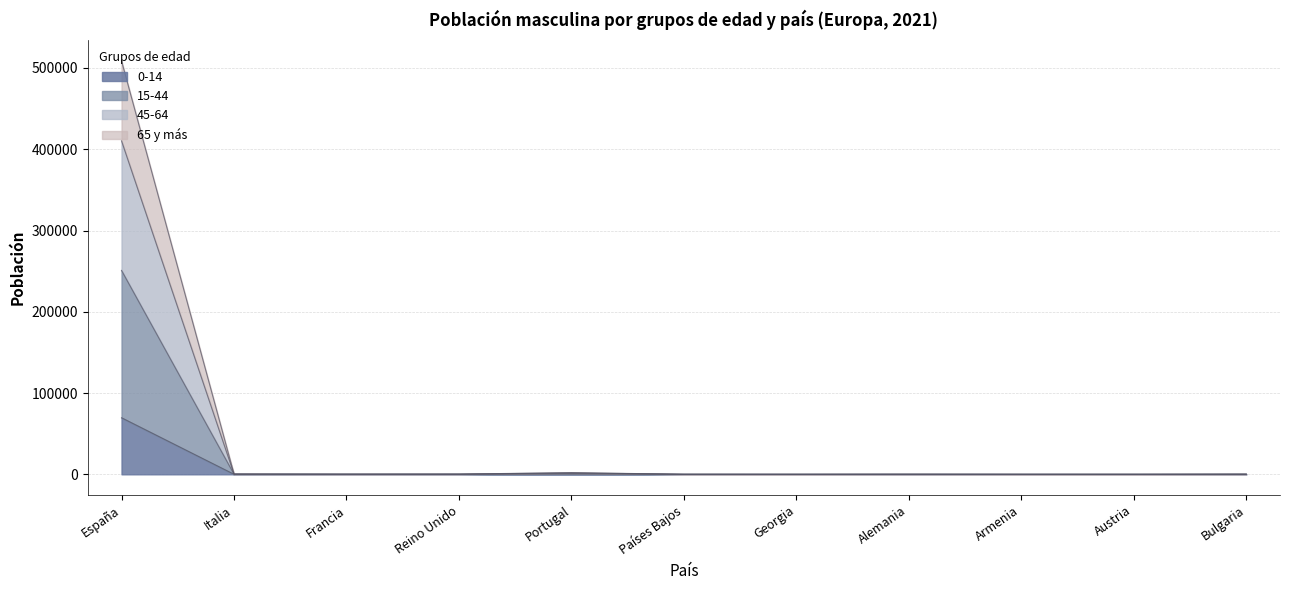

Is the value of 45-64 at Italia greater than the value of 0-14 at Armenia?

Yes